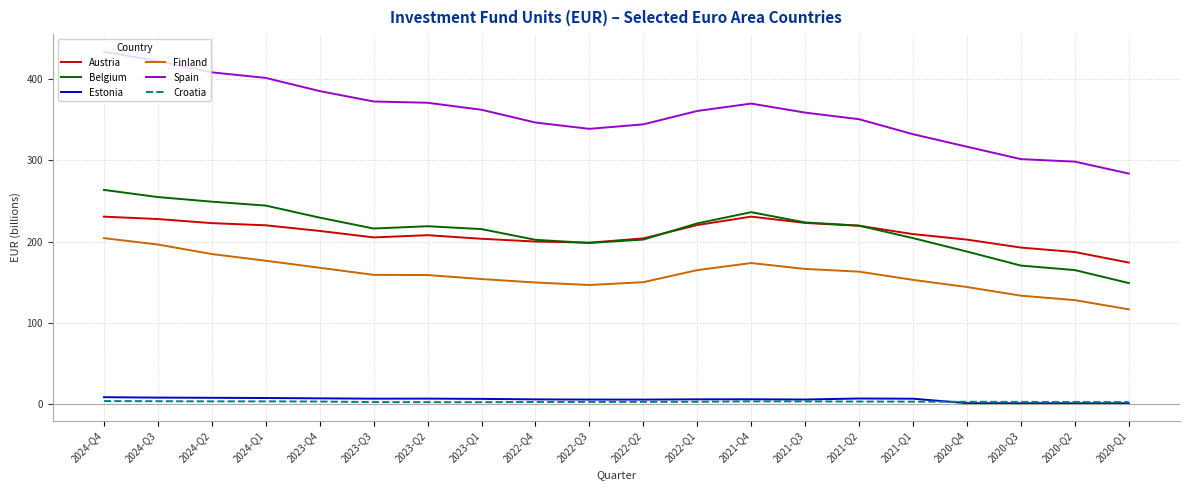

The Belgium series shows 170.5 at 2020-Q3. True or false?

True